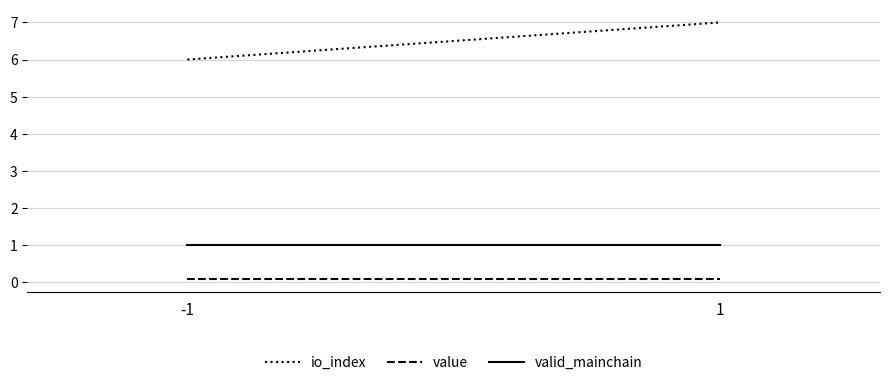

What is the average value of the valid_mainchain series?

1.0